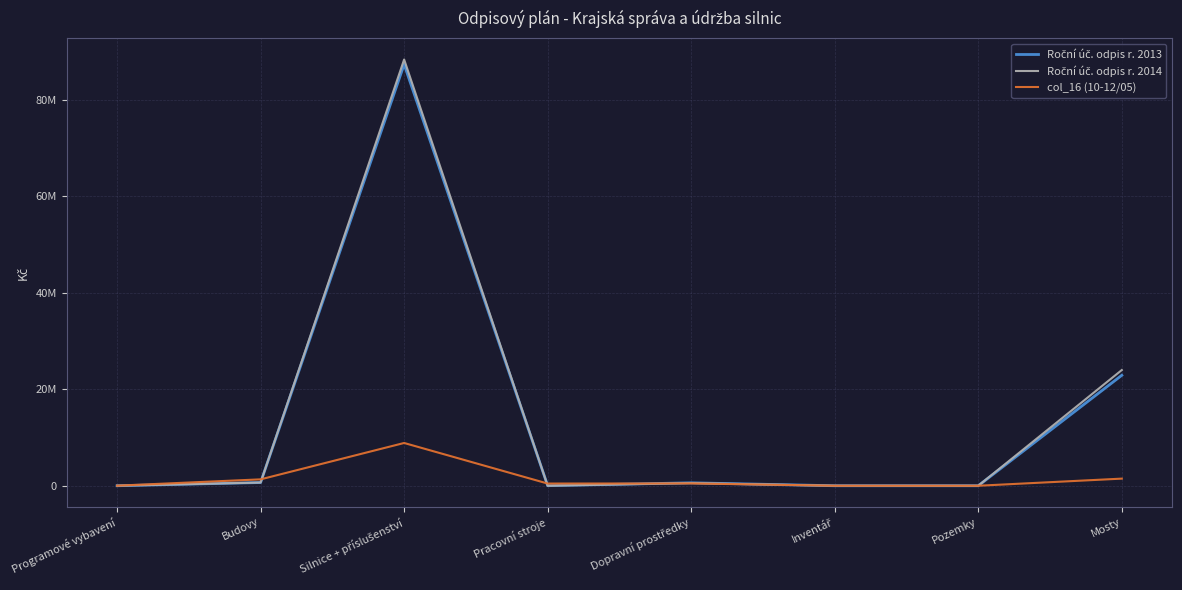

What is the difference between the col_16 (10-12/05) values at Inventář and Budovy?

1318522